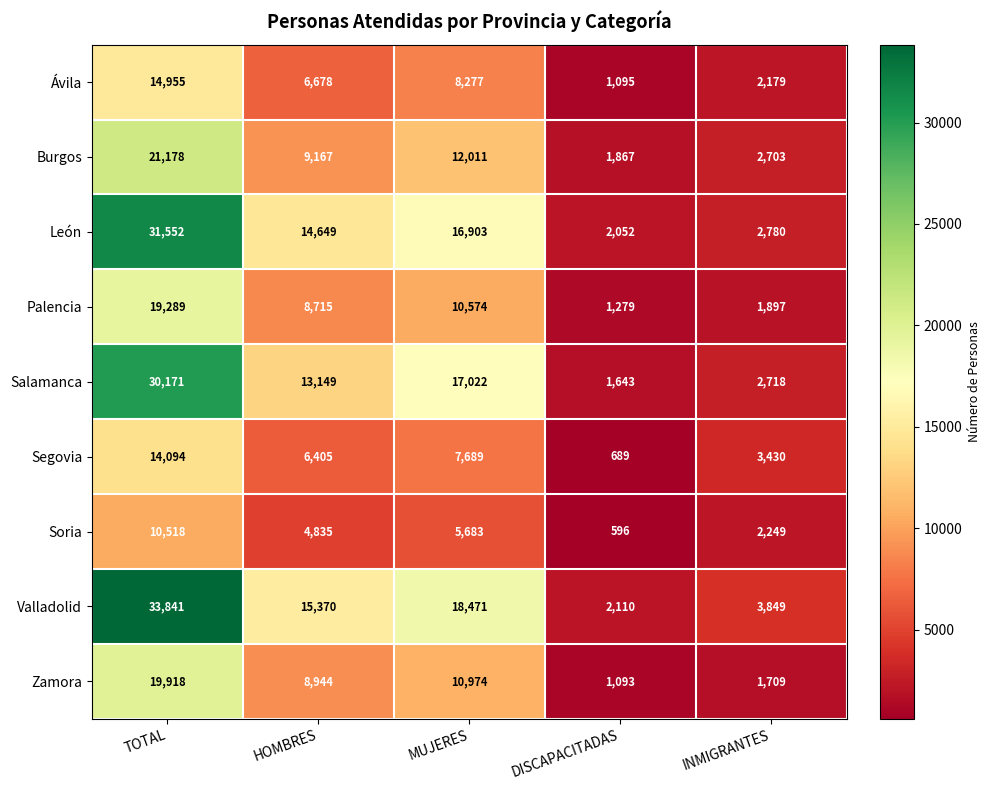

What is the difference between the maximum and minimum values in the Segovia series?

13405